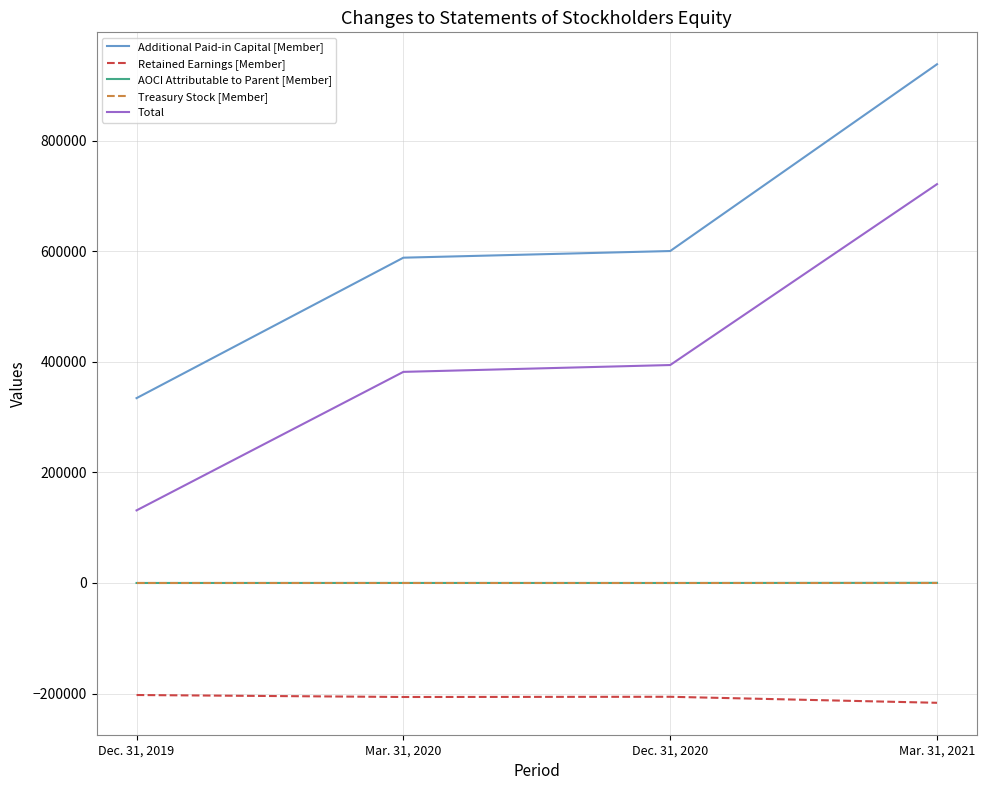

True or false: Retained Earnings [Member] and AOCI Attributable to Parent [Member] intersect in this chart.

False